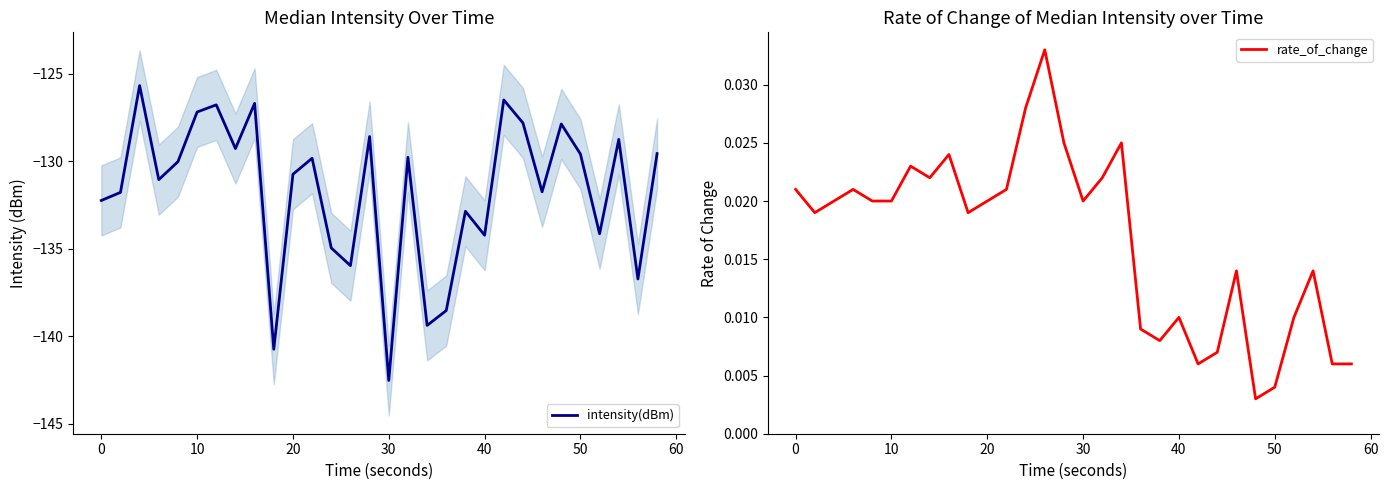

What is the lowest value of the intensity(dBm) series?

-142.5